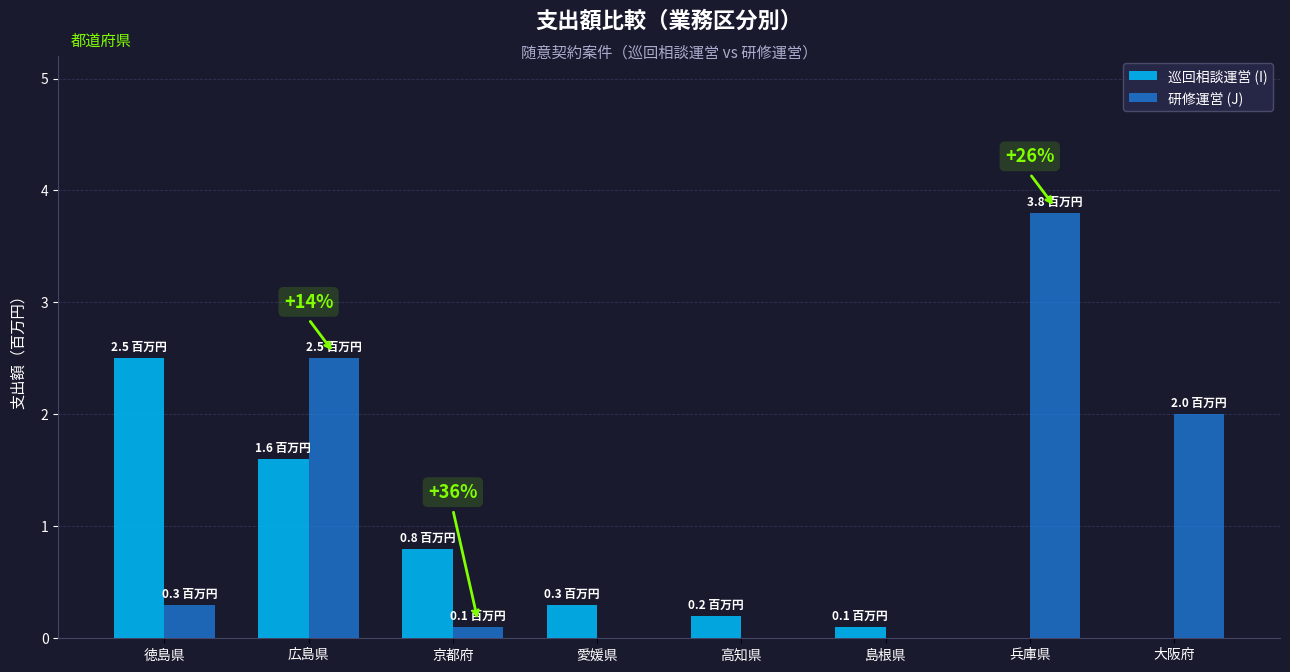

Which category has the highest value in the 研修運営 (J) series?

兵庫県